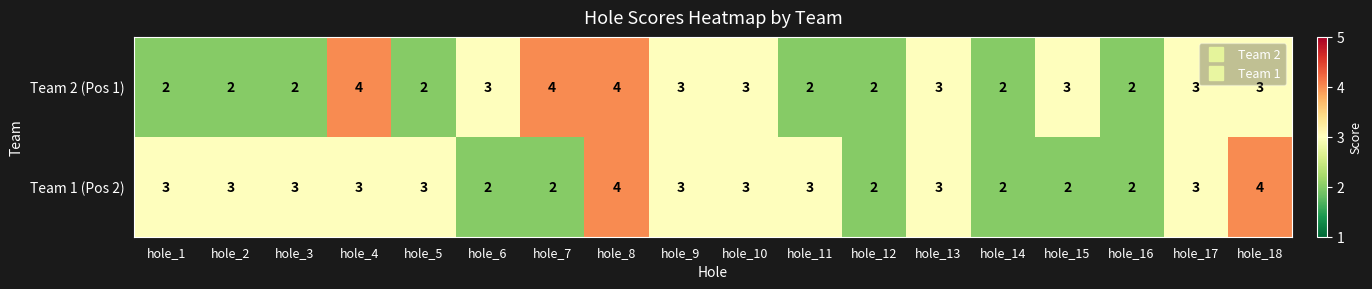

What is the difference between the highest and lowest values at hole_4?

1